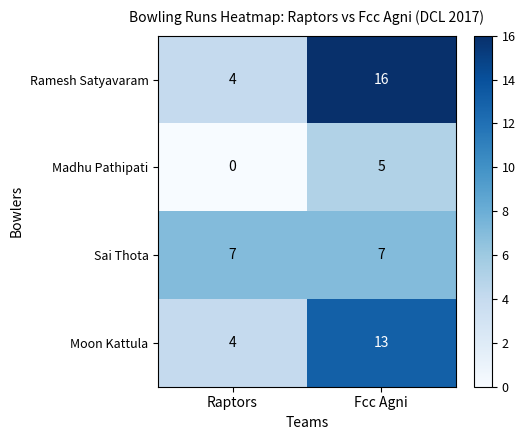

Reading left to right, what are all the values shown in this chart?

Ramesh Satyavaram: Raptors=4	Fcc Agni=16
Madhu Pathipati: Raptors=0	Fcc Agni=5
Sai Thota: Raptors=7	Fcc Agni=7
Moon Kattula: Raptors=4	Fcc Agni=13